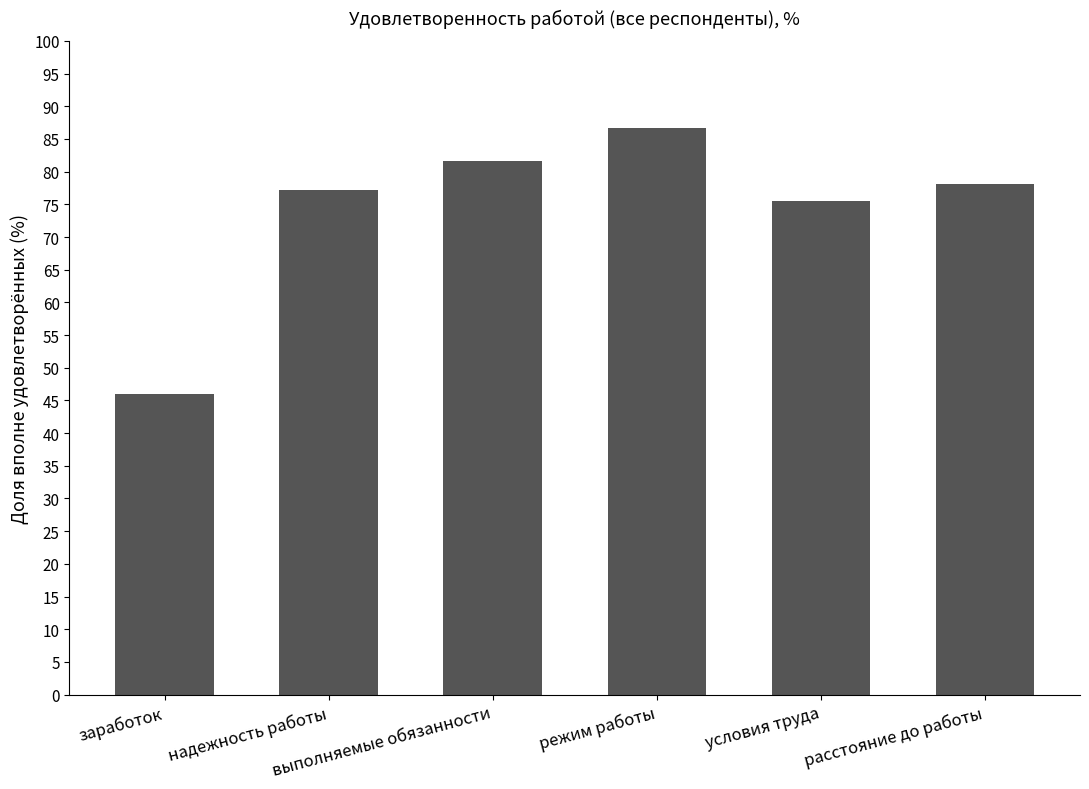

Is it true that the value at надежность работы is 117.1?

False